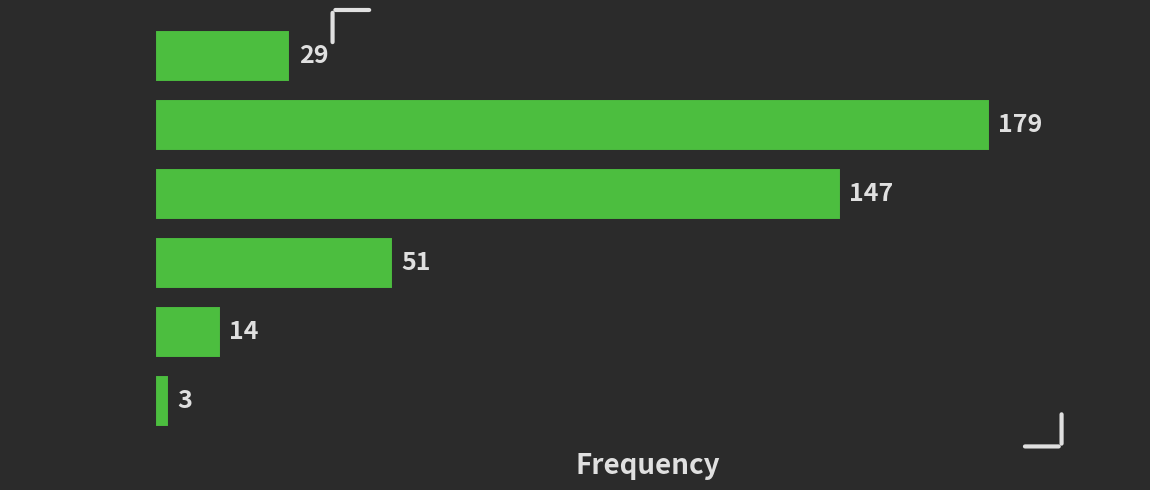

Reading top to bottom, what are all the values shown in this chart?

[0, 200)=29	[200, 400)=179	[400, 600)=147	[600, 800)=51	[800, 1000)=14	[1000, 1200)=3